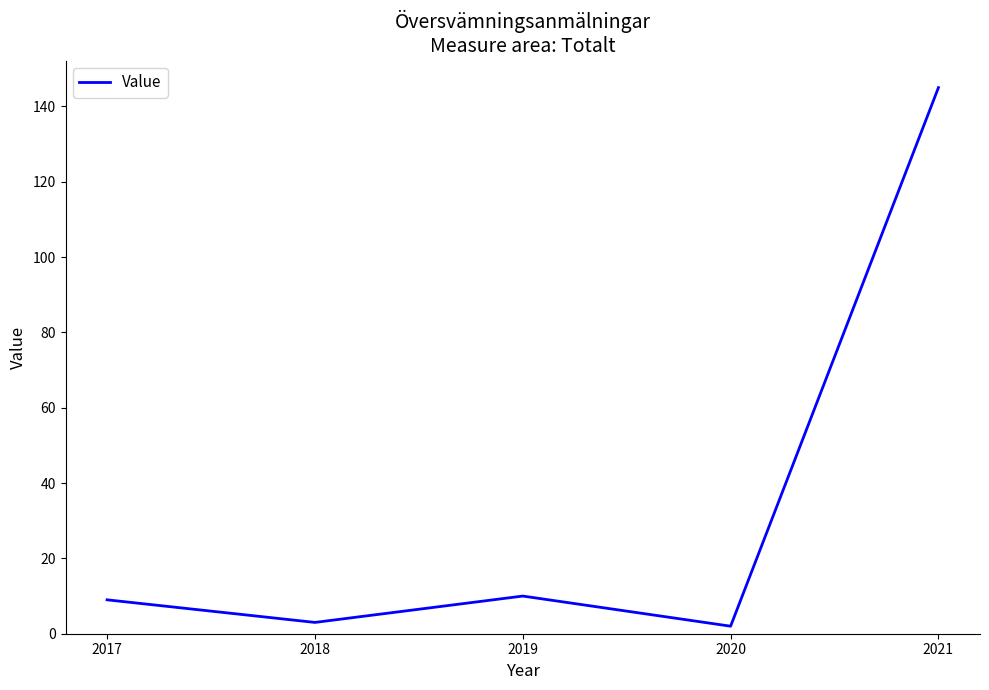

How many series are shown in this chart?

1